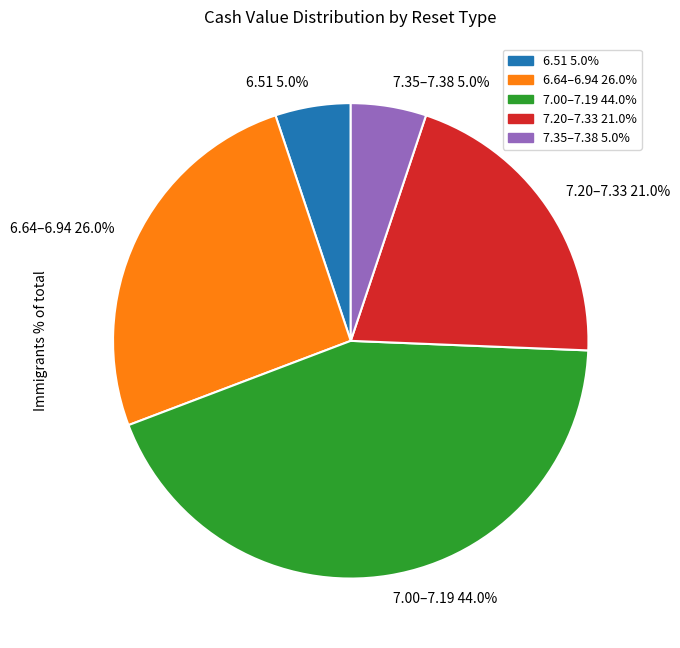

To the nearest percent, what is the combined percentage of 6 and 5?

5%